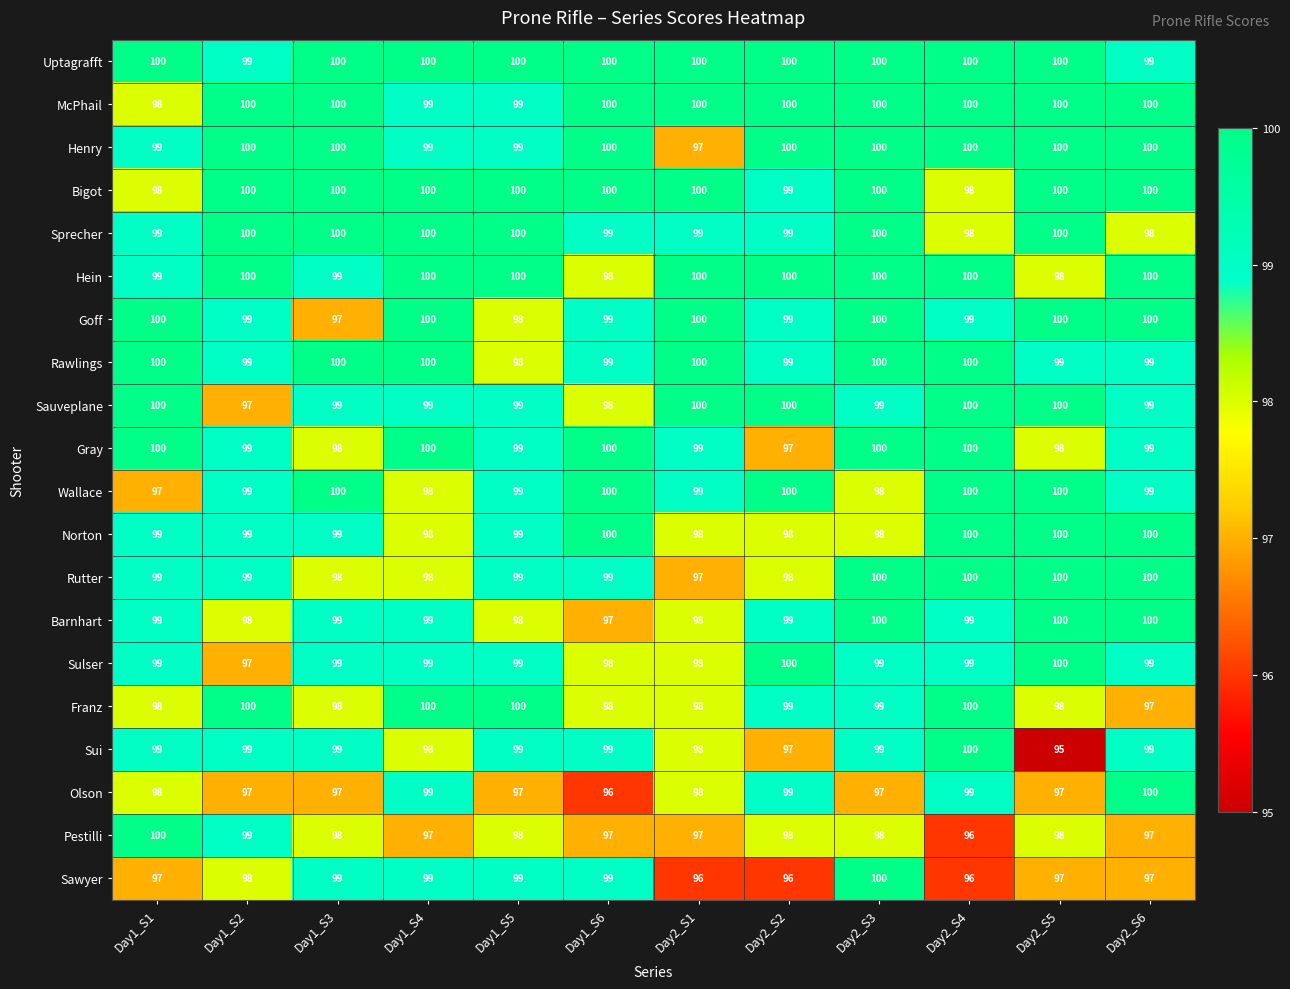

Count the Hein values in the range 99 to 100.

10